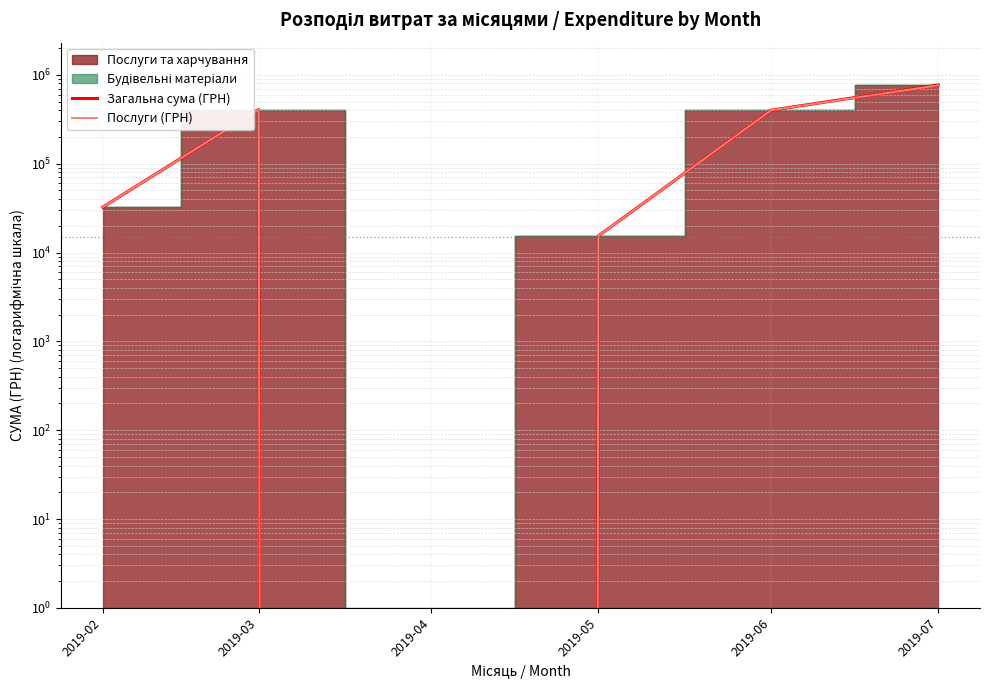

What is the difference between the maximum and minimum values in the Загальна сума (ГРН) series?

770154.6